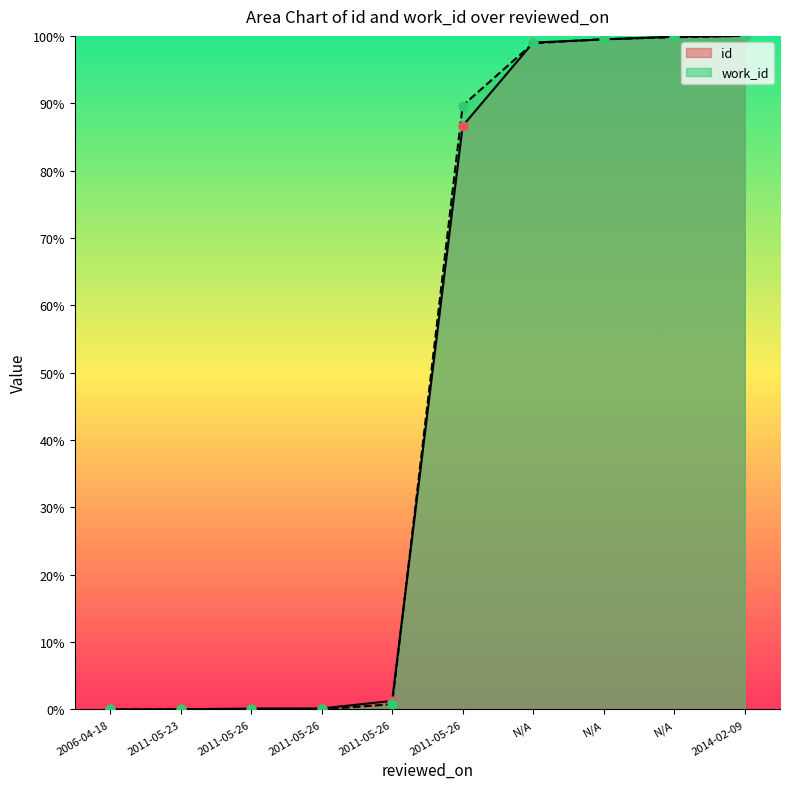

Is the value of work_id at N/A greater than the value of id at 2011-05-26?

Yes